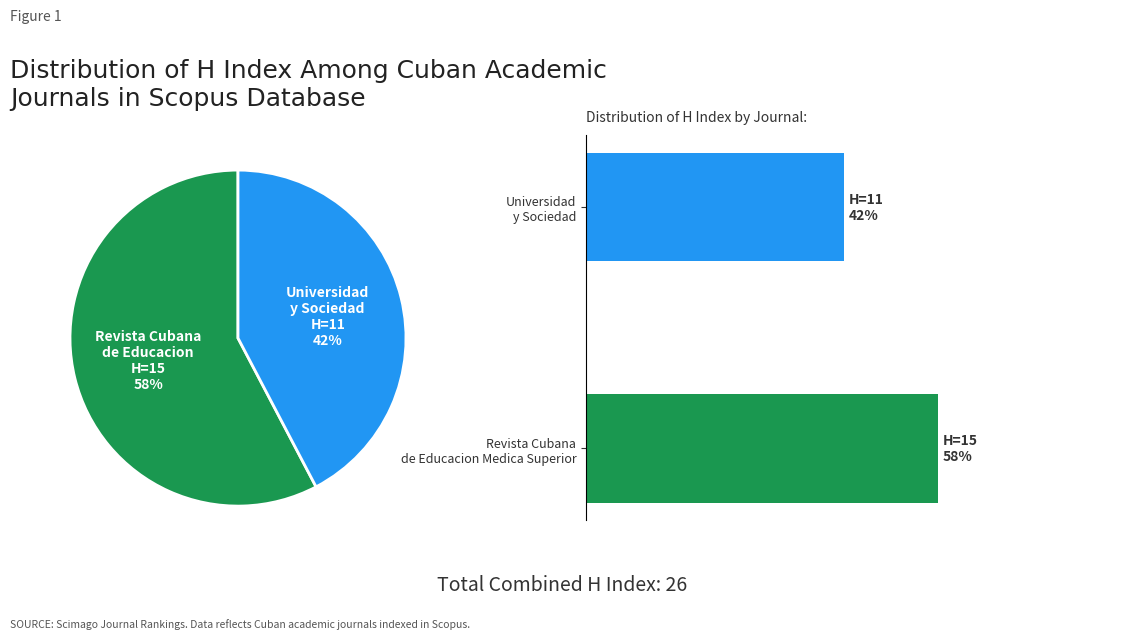

Which category has the smallest portion of the pie?

Universidad y Sociedad